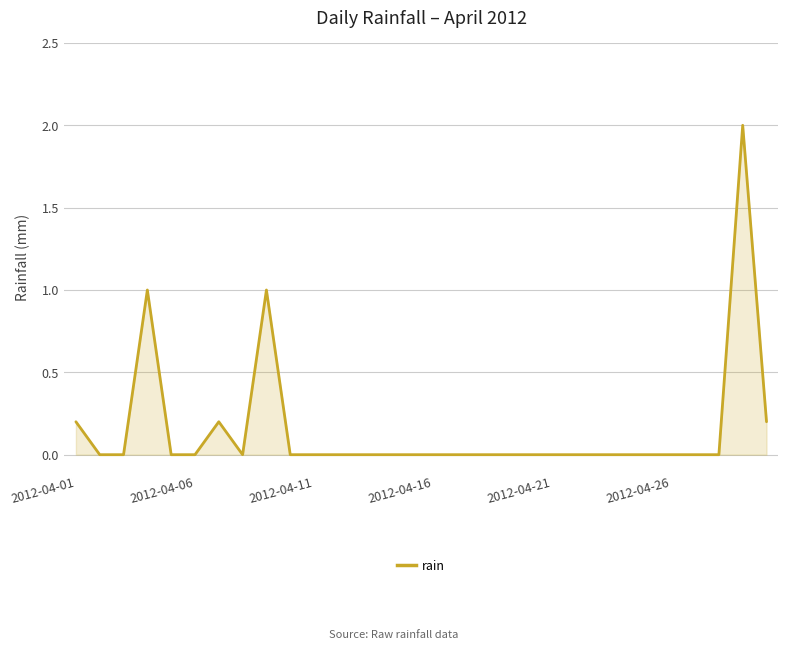

The chart shows a value of -1.2 at 2012-04-06. True or false?

False